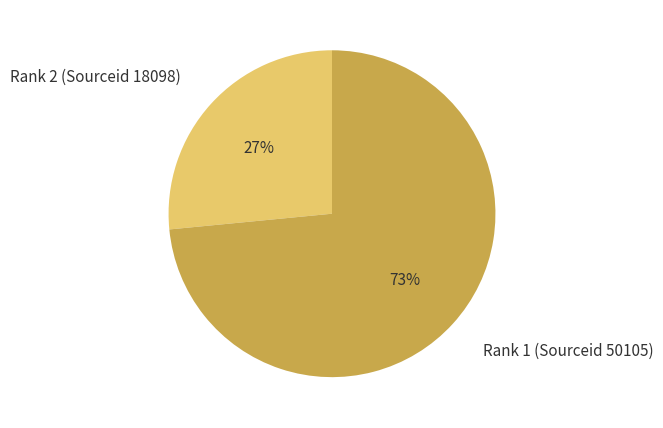

What is the smallest slice in the pie chart?

Rank 2 (Sourceid 18098)